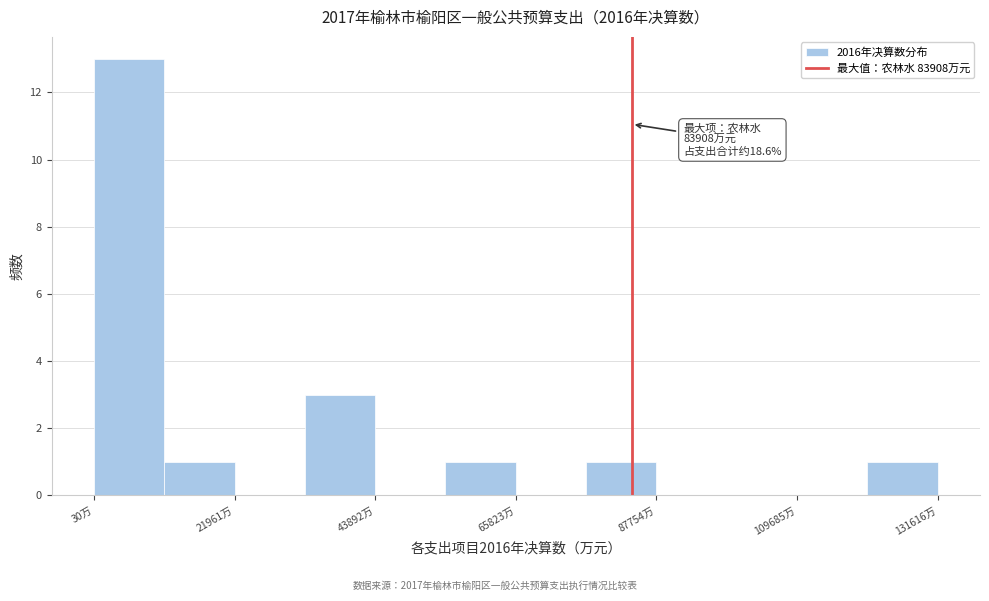

Around what value on the x-axis is the tallest bar? Give the approximate position of its centre, as read against the axis.

5000